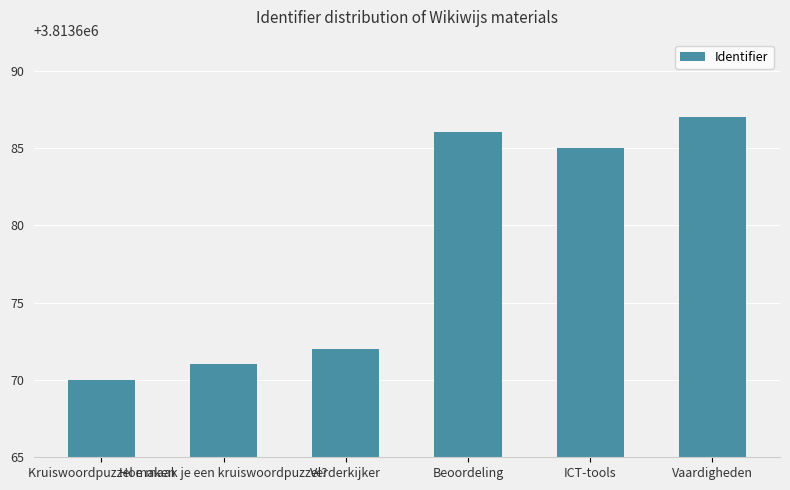

Is it true that the value at Hoe maak je een kruiswoordpuzzel? is 6621186?

False